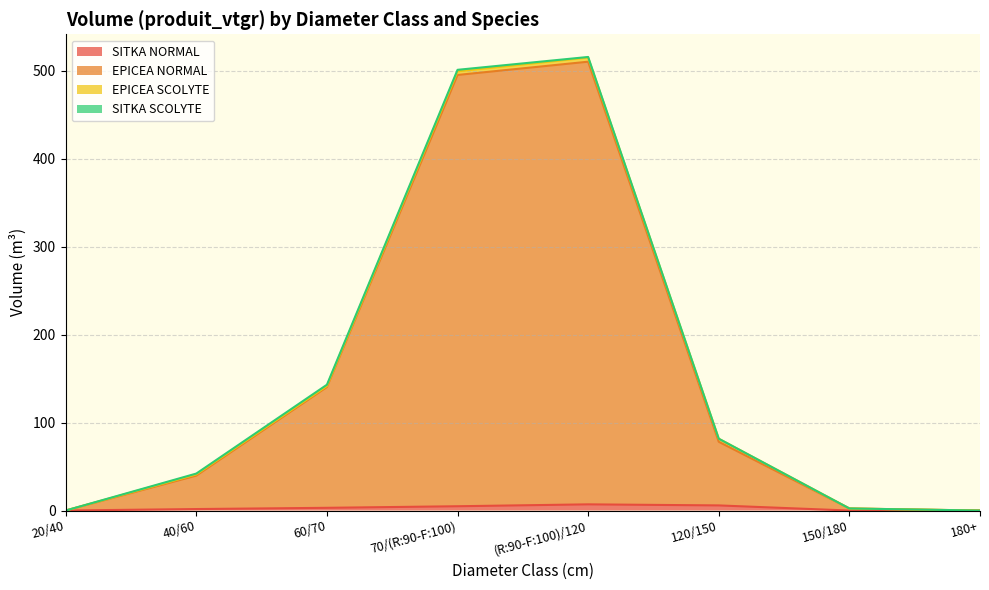

Does the chart have visible grid lines?

Yes